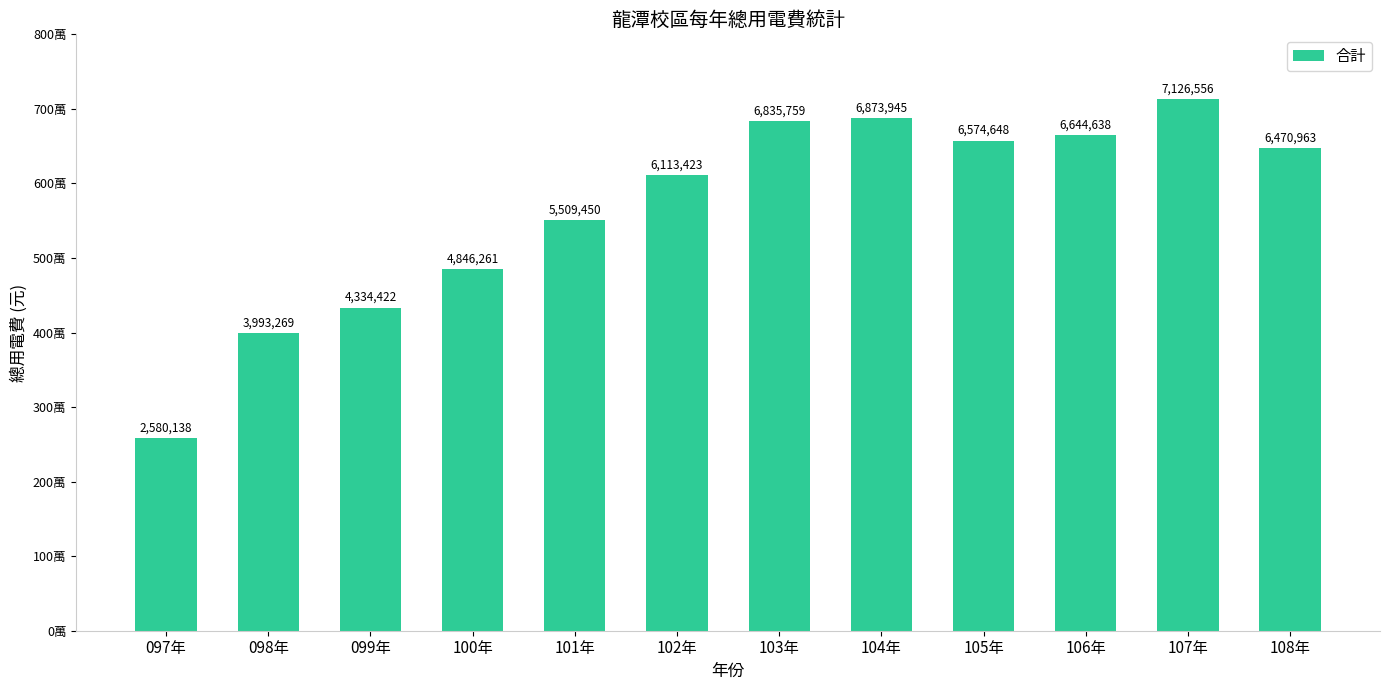

What position from the left is 100年?

4